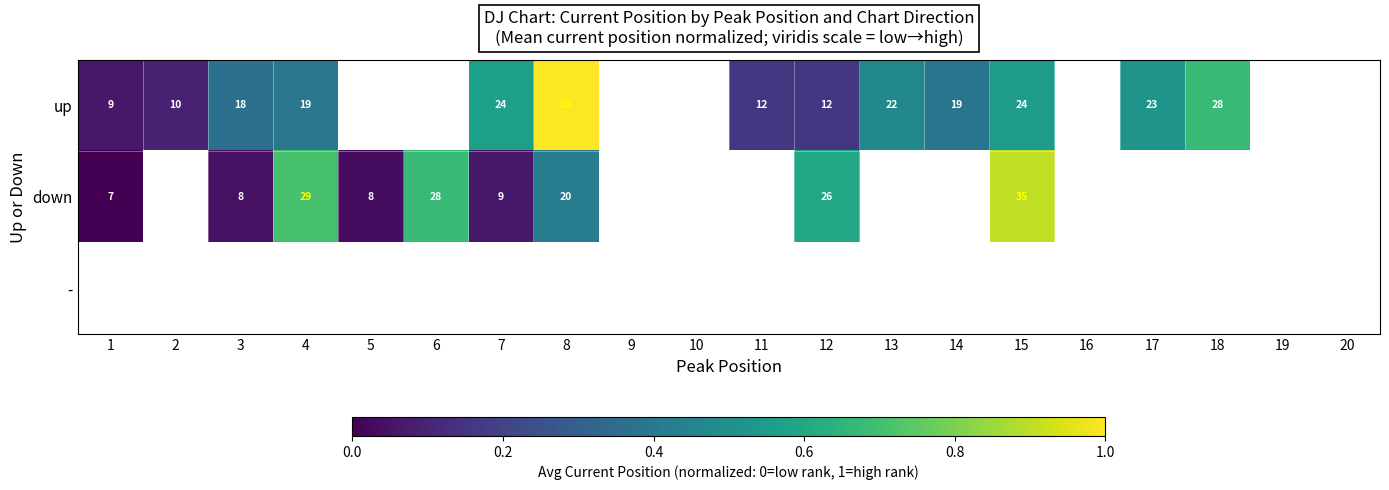

Read the up value at 15.

0.5